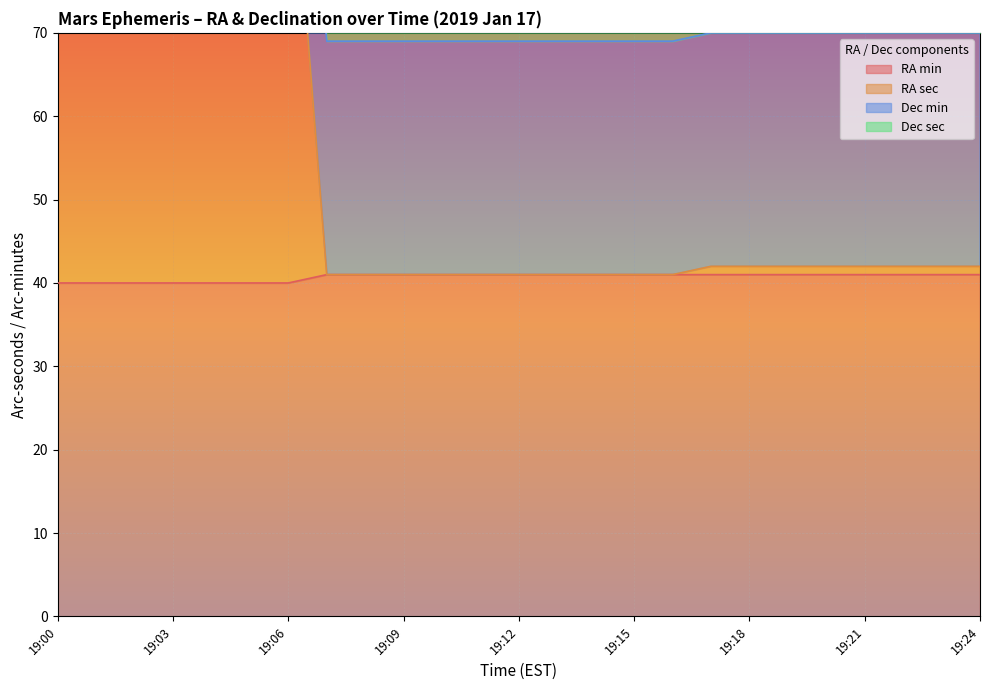

Which series has the largest range (max minus min)?

RA sec